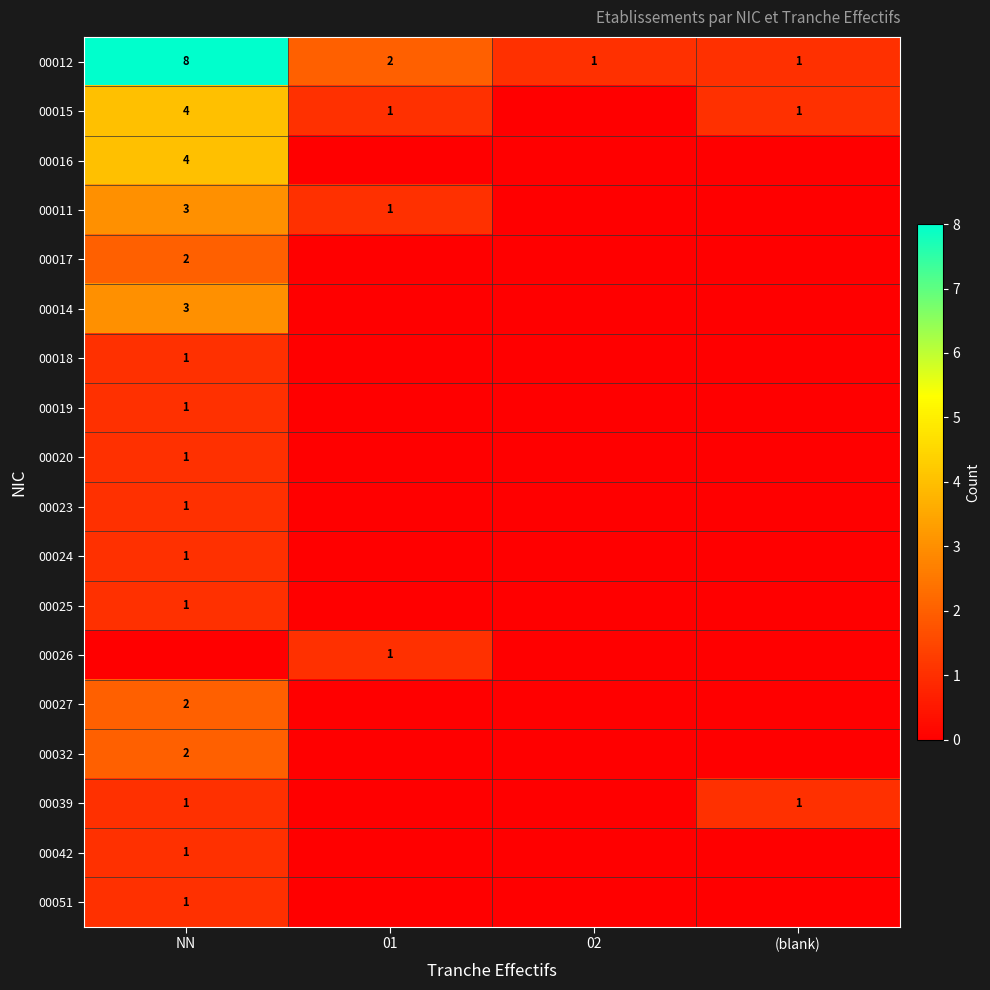

At which category is the sum across all series the highest?

NN